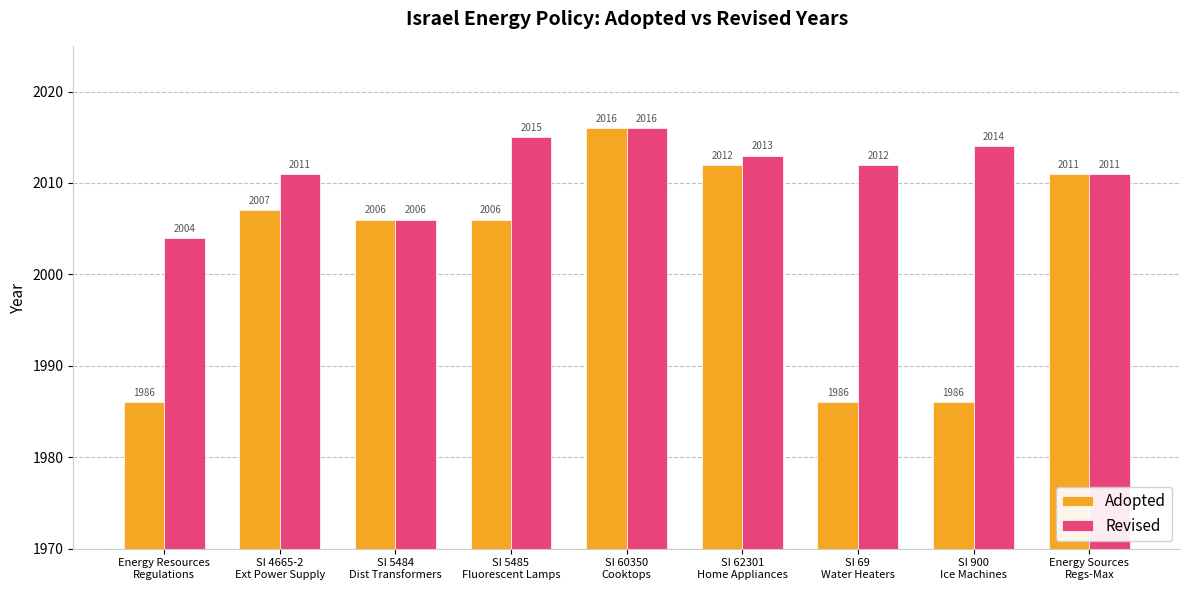

Reading left to right, transcribe all the data shown in this chart.

Adopted: 1986	2007	2006	2006	2016	2012	1986	1986	2011
Revised: 2004	2011	2006	2015	2016	2013	2012	2014	2011